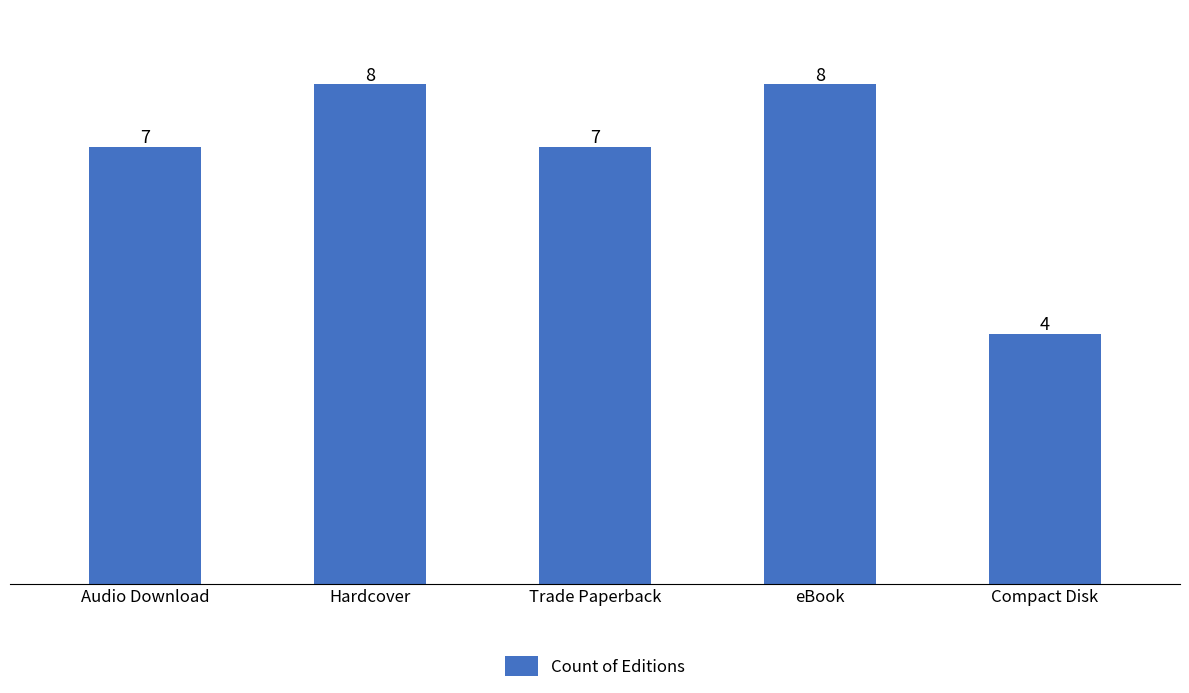

What is the label of the 2nd bar from the right?

eBook